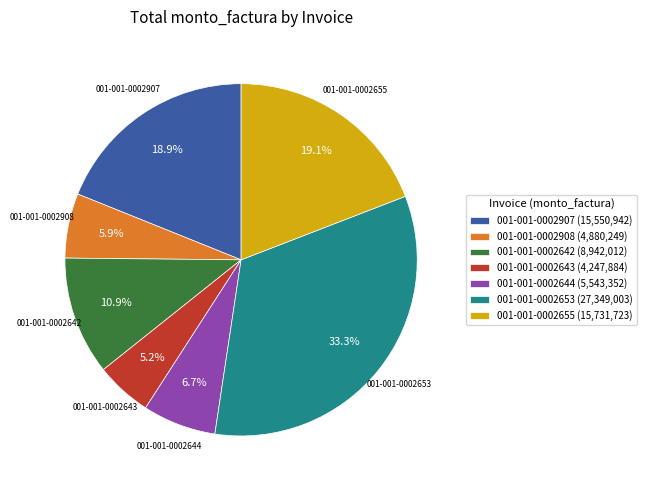

Is it true that 001-001-0002642 is 1% of the pie?

False